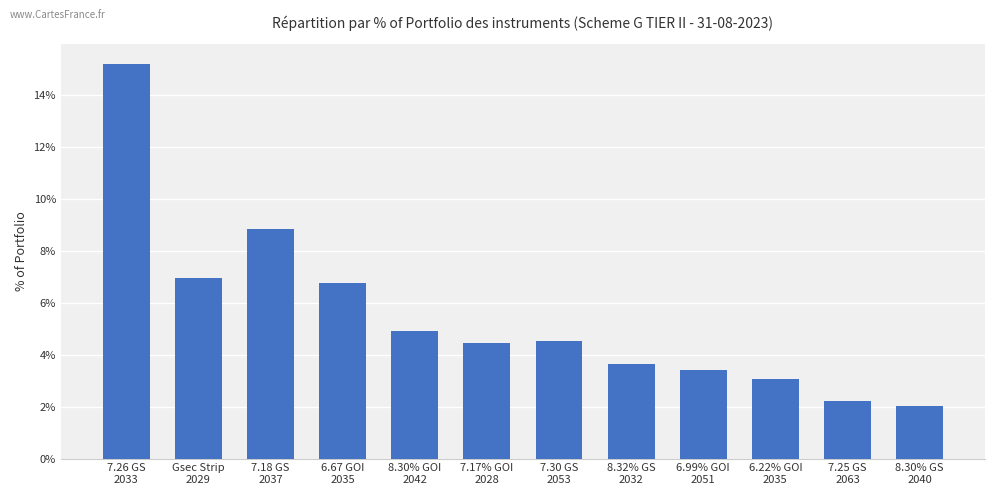

What is the value of the 4th bar from the left?

0.1